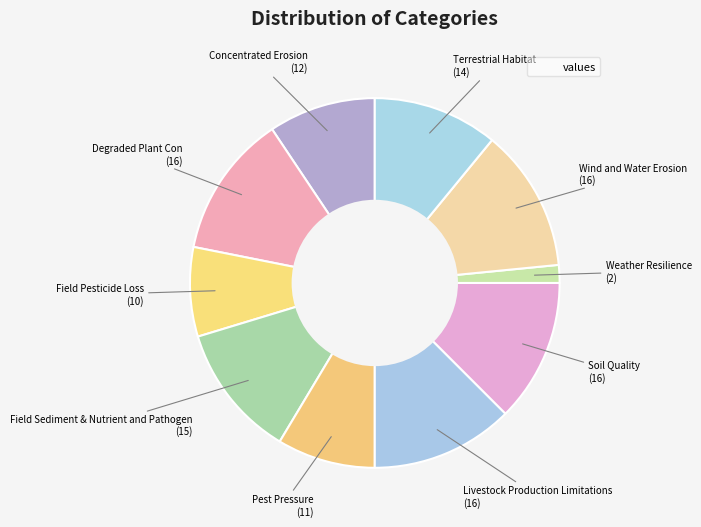

How many segments does this pie chart have?

10